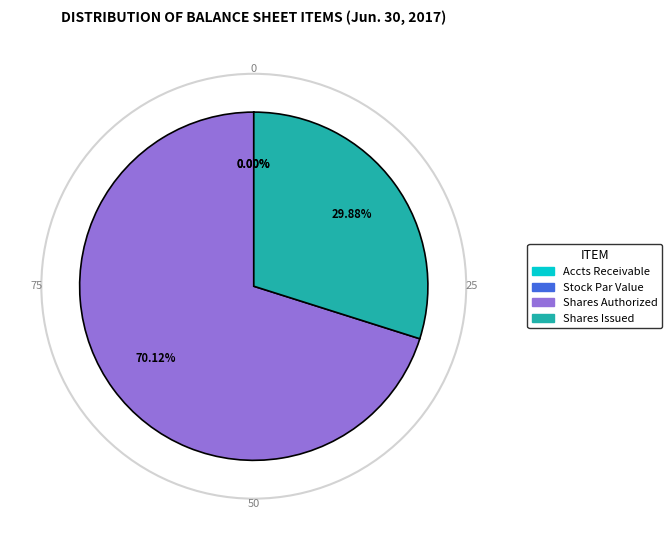

Combined, what portion of the pie is Accounts and notes receivable and Common shares issued?

29.9%